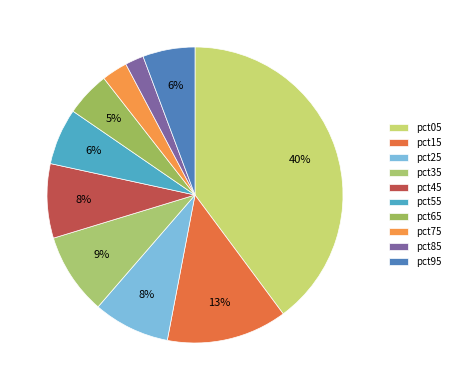

Do pct55 and pct65 together represent more than half of the pie?

No